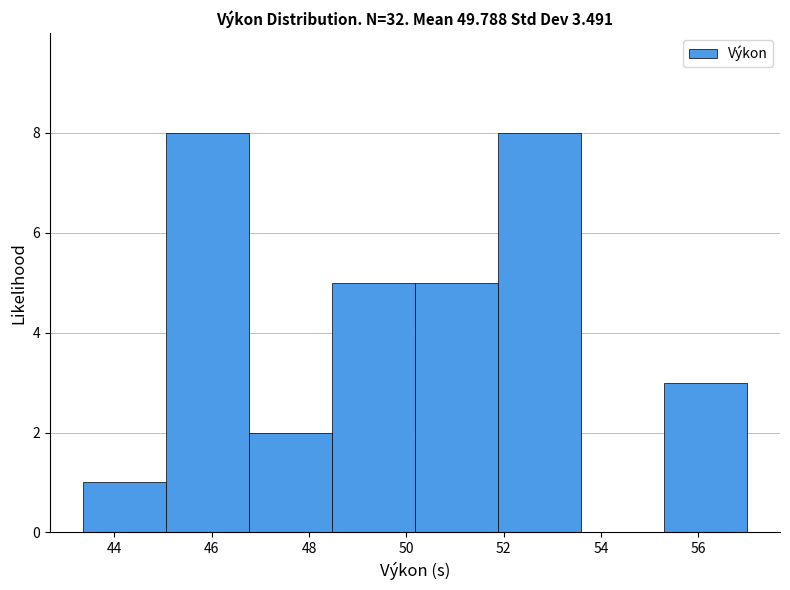

How tall is the bar that spans 43.4 to 45.0 on the x-axis? Neither the bar edges nor the heights are printed on the chart, so give them approximately, as read against the axes.

1